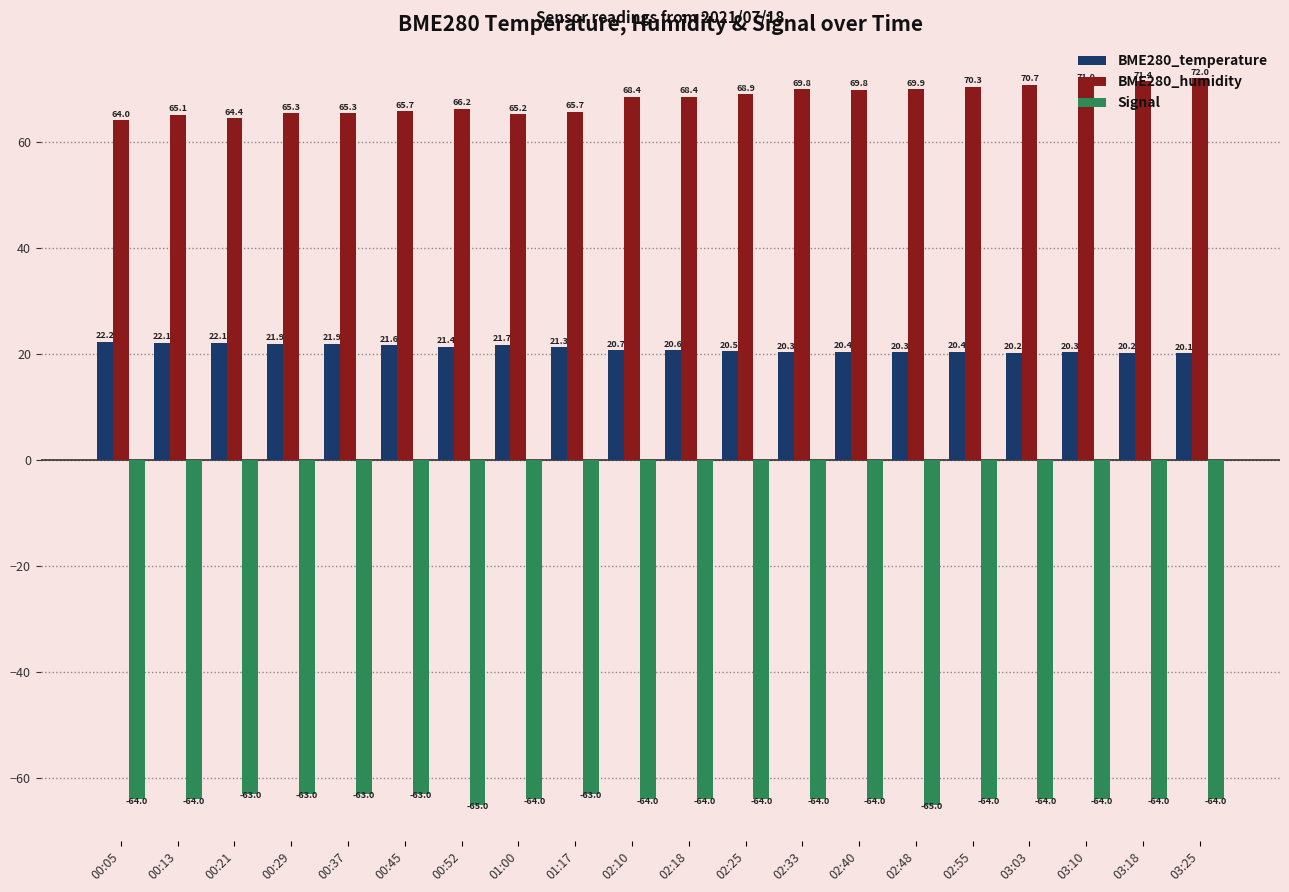

List the series in order of their peak value, highest first.

BME280_humidity, BME280_temperature, Signal